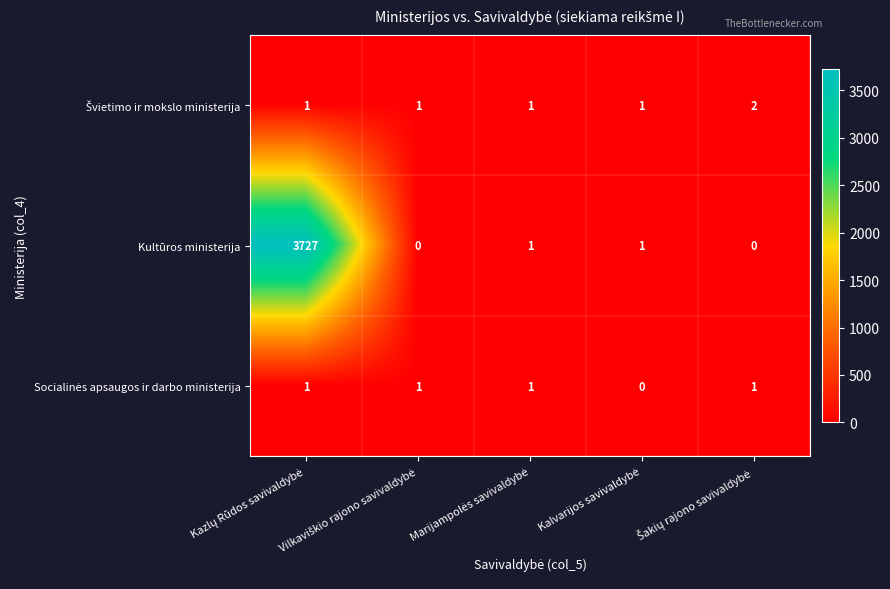

Which series has the largest total across all categories?

Kultūros ministerija